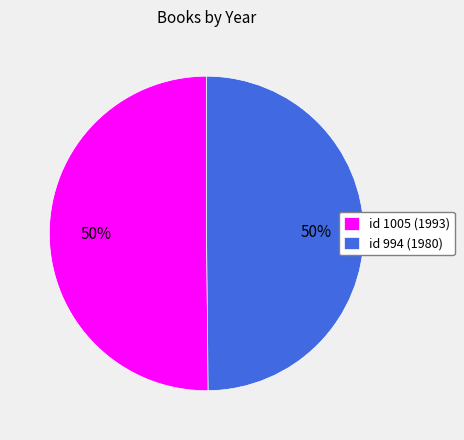

The id 1005 (1993) slice represents 44% of the pie. True or false?

False